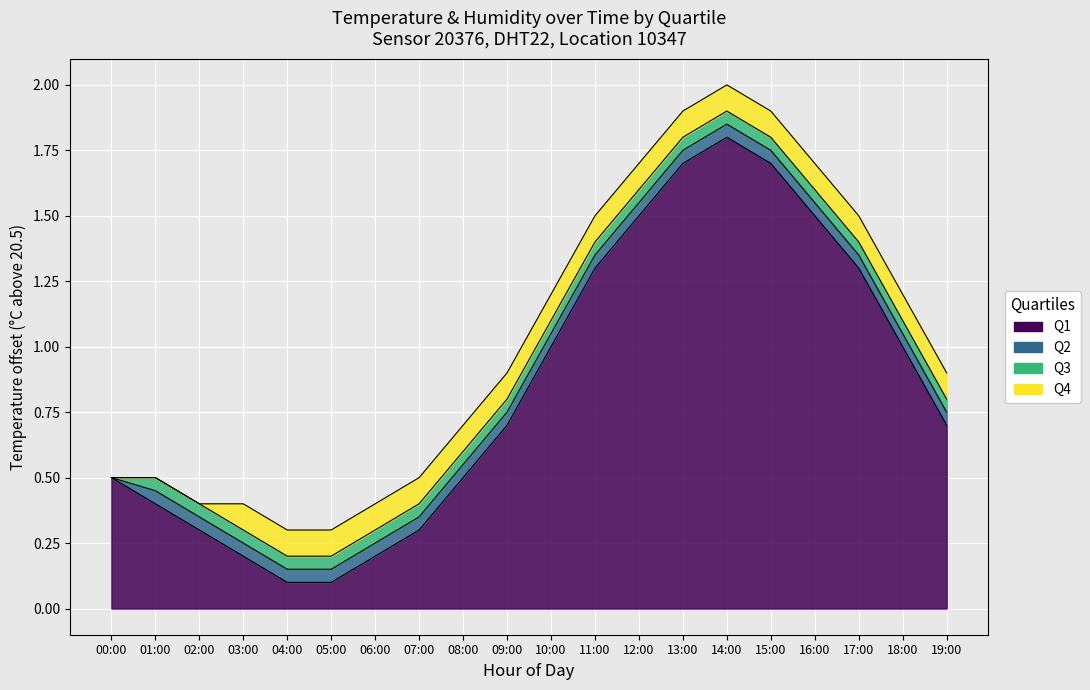

Does the chart display data point markers on the line(s)?

No